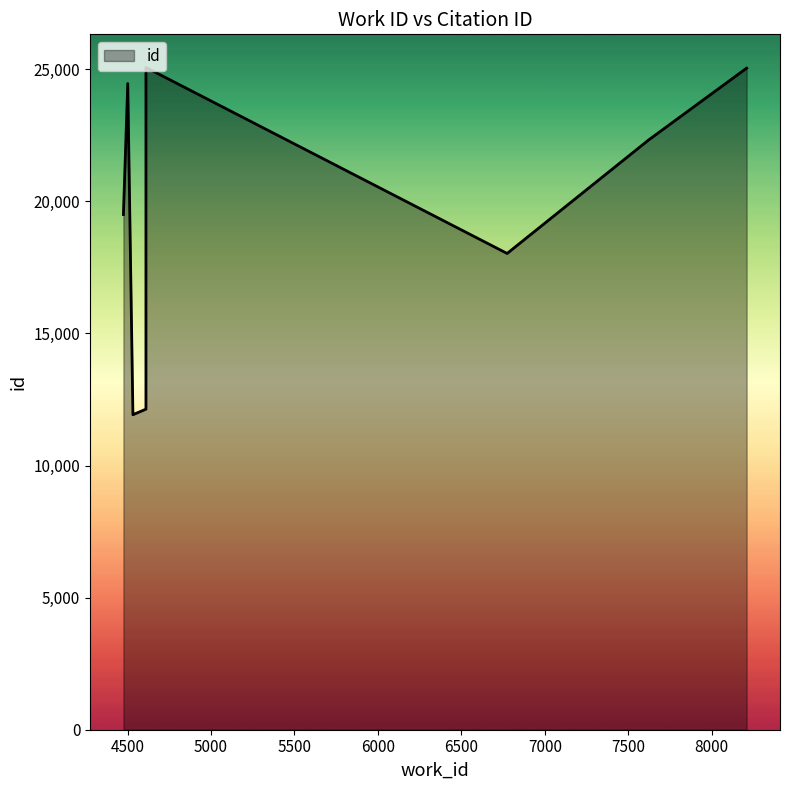

Which label corresponds to the smallest value in the chart?

4532